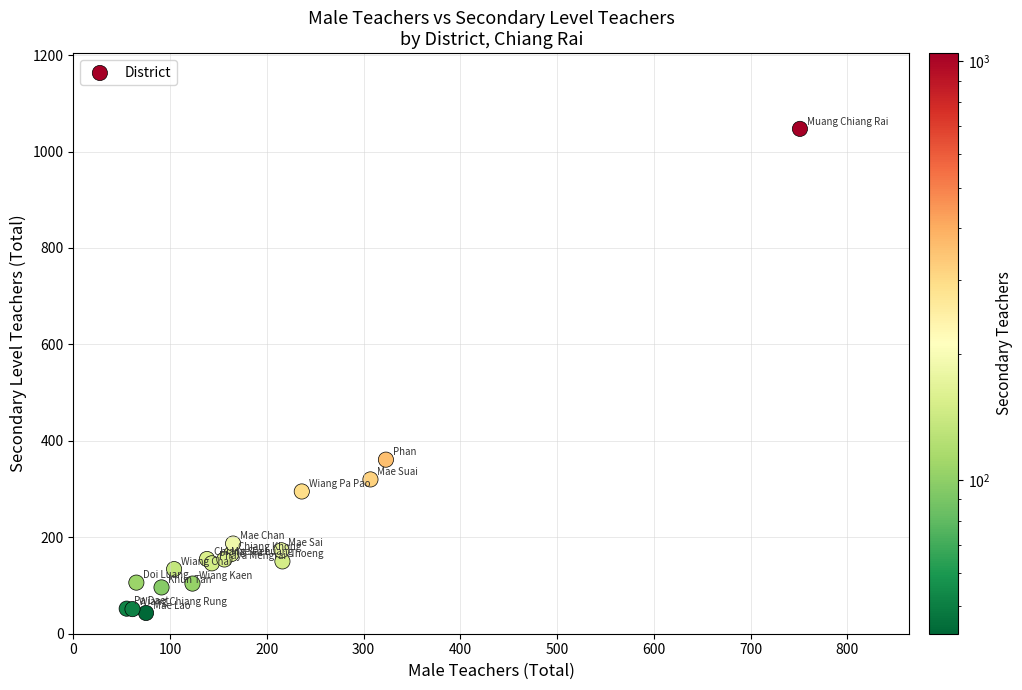

What Y value in the scatter plot is closest to 545?

361